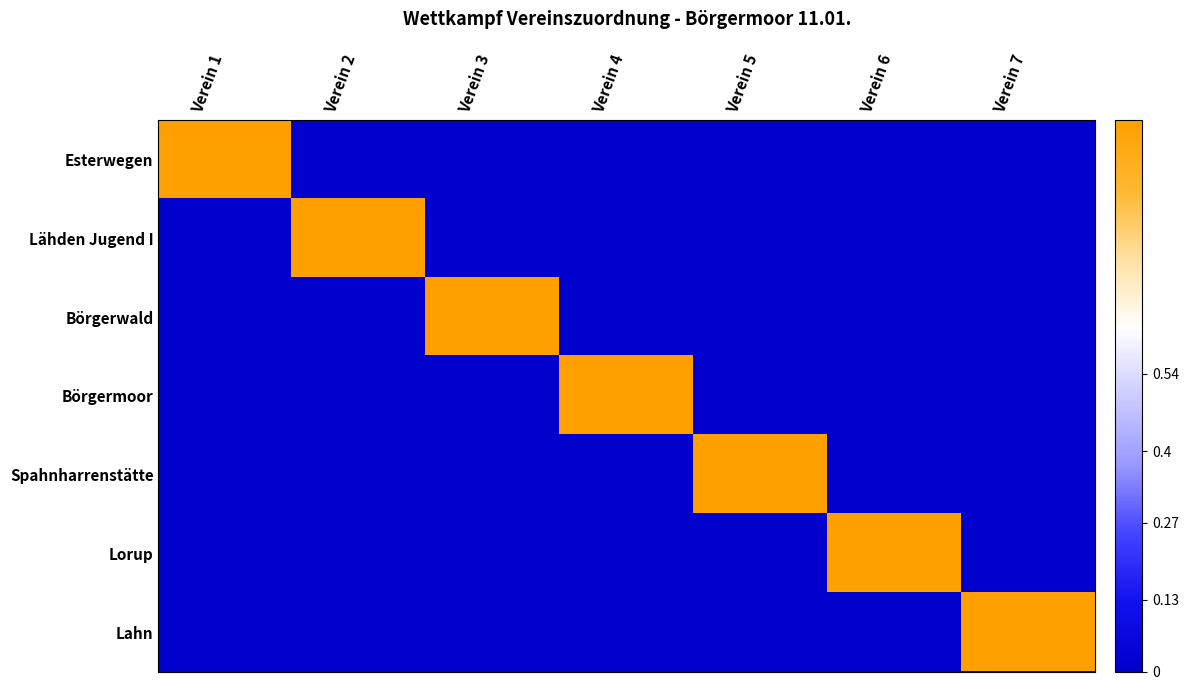

How many series are shown in this chart?

7